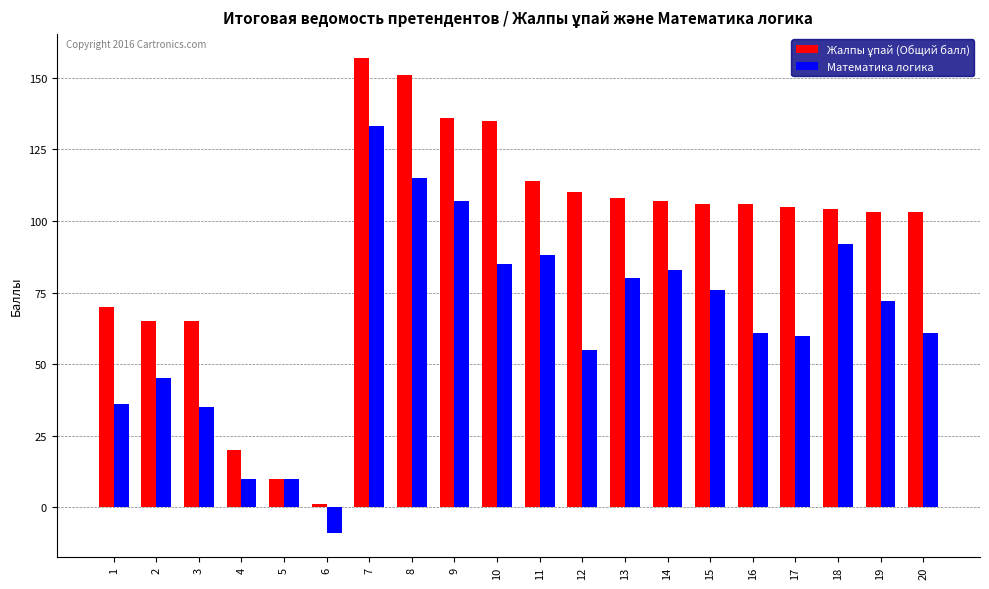

What is the minimum value shown in the chart?

-9